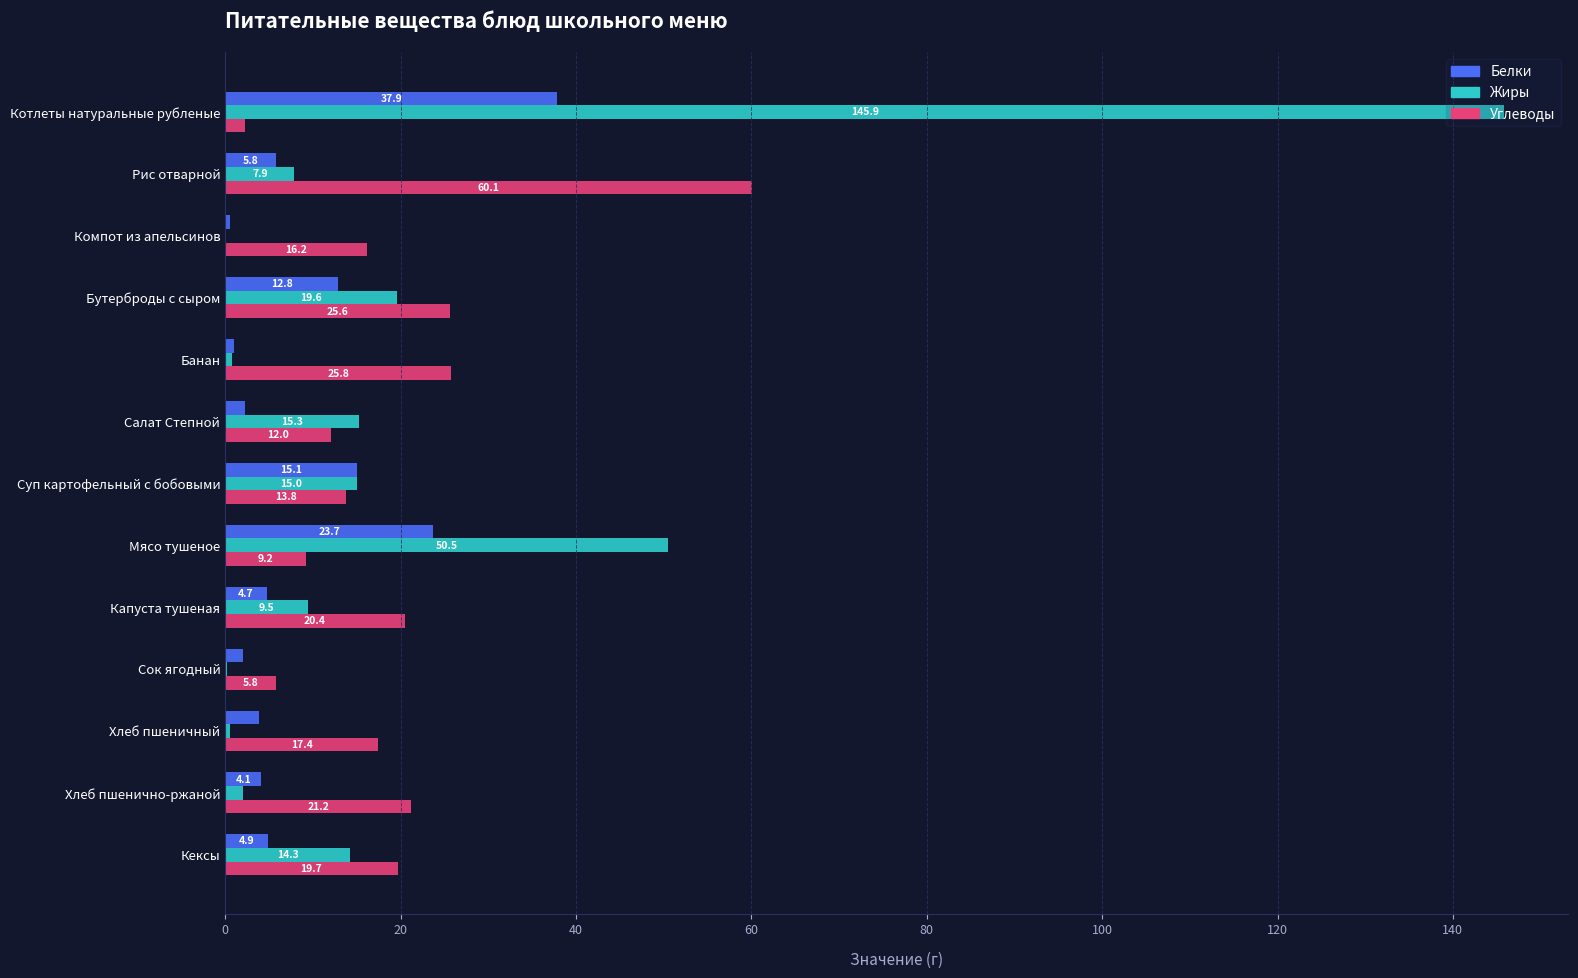

What is the total value across all series at Хлеб пшеничный?

21.7